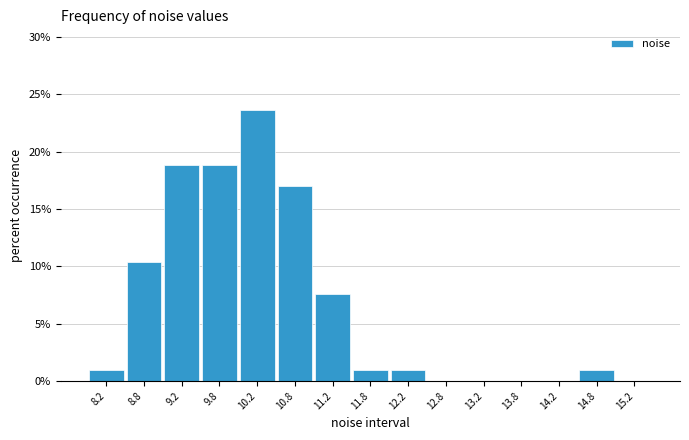

What is the height of the bar covering 14.5 to 15.0 on the x-axis? The values are not printed on the chart, so give them approximately, as read against the axis.

1.0